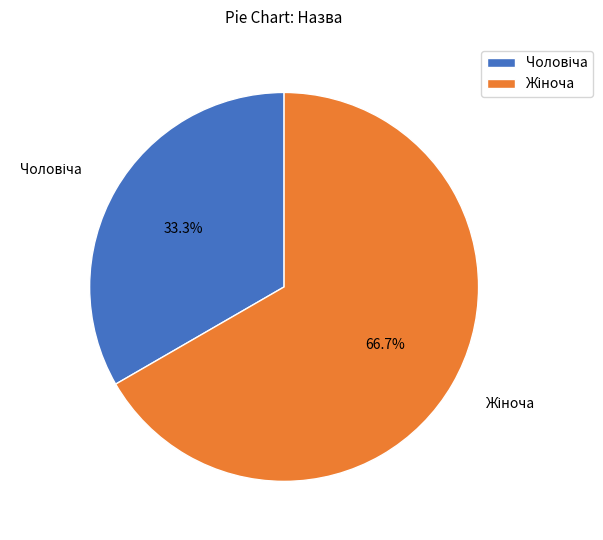

How many slices are in this pie chart?

2